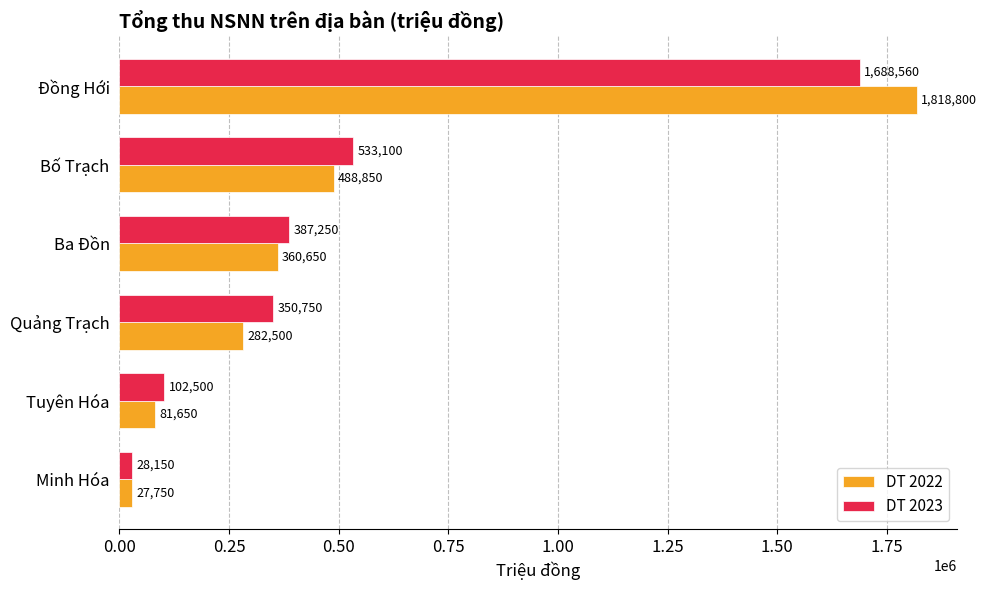

Which series has the largest range (max minus min)?

DT 2022